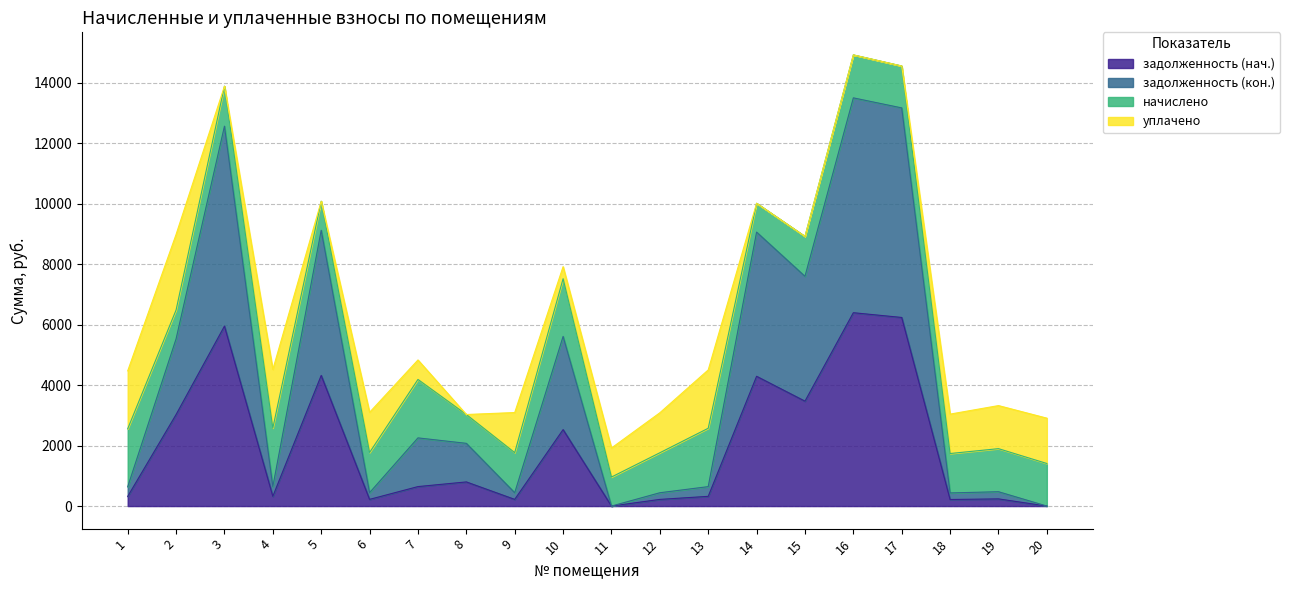

Which series has the largest total across all categories?

задолженность (кон.)